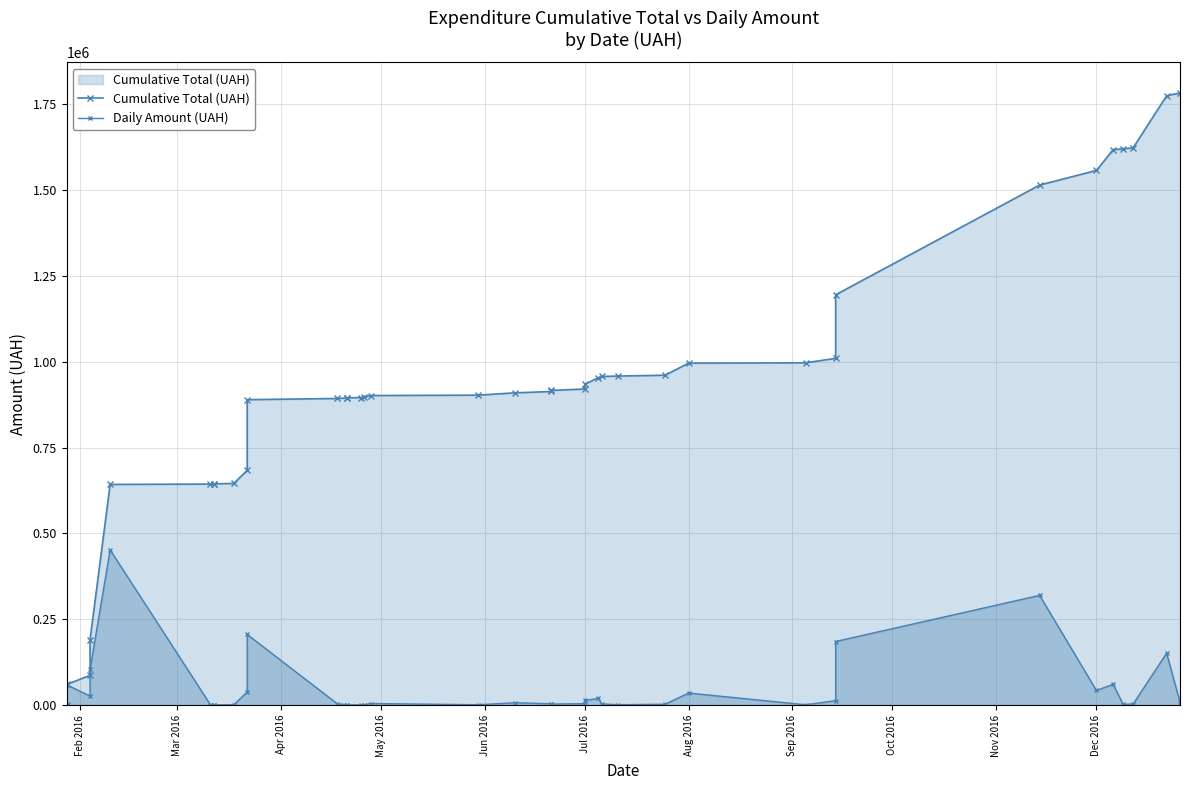

How many data points in Cumulative Total (UAH) are less than 913484?

19